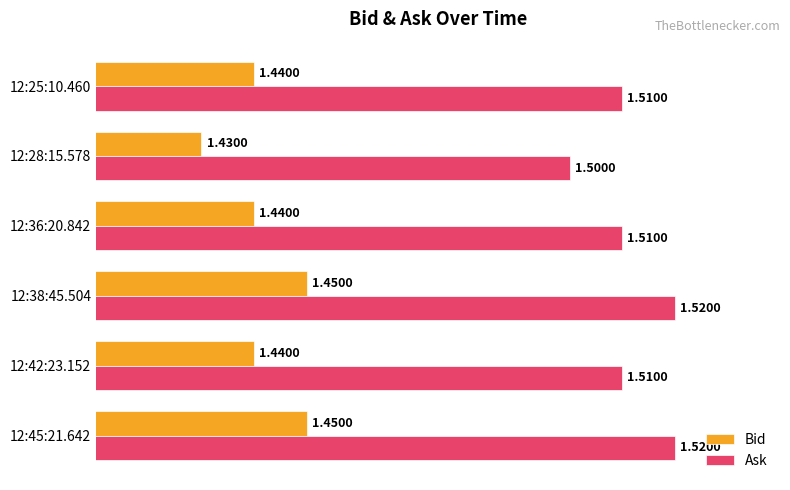

Which series has the largest total across all categories?

Ask